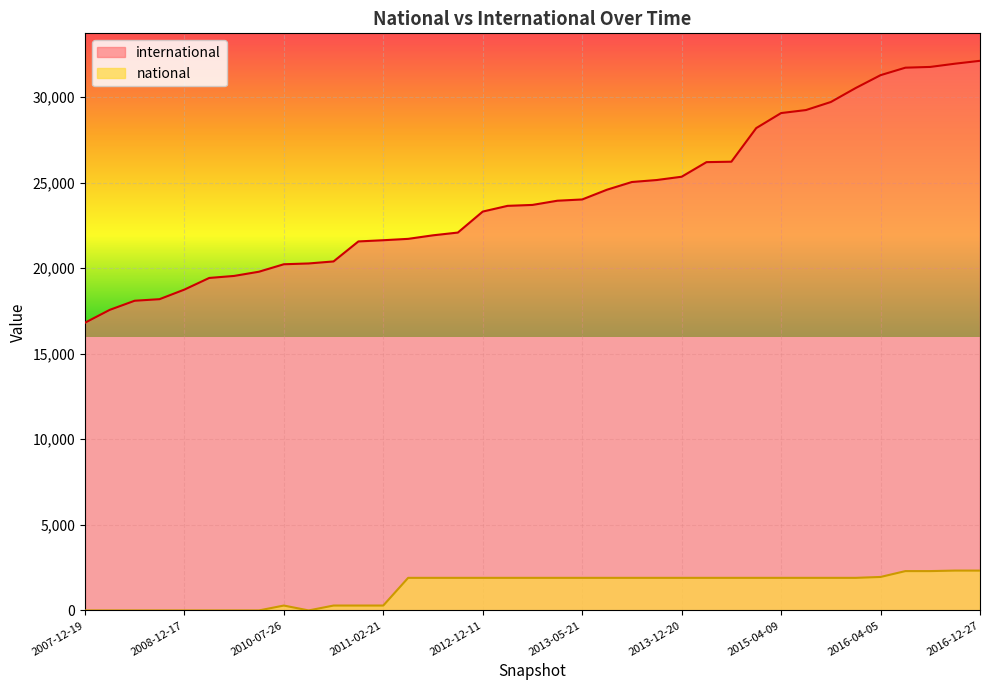

True or false: national and international cross at least once.

False